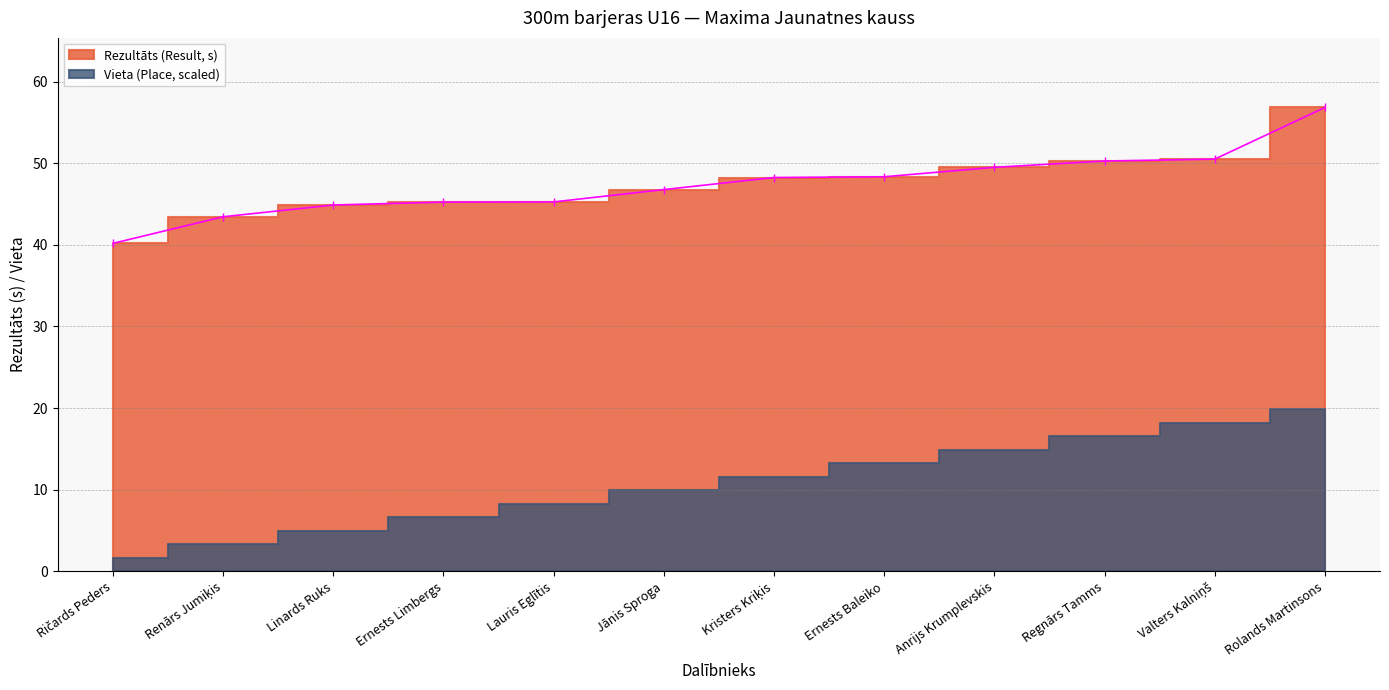

Count the number of values greater than 48.

6